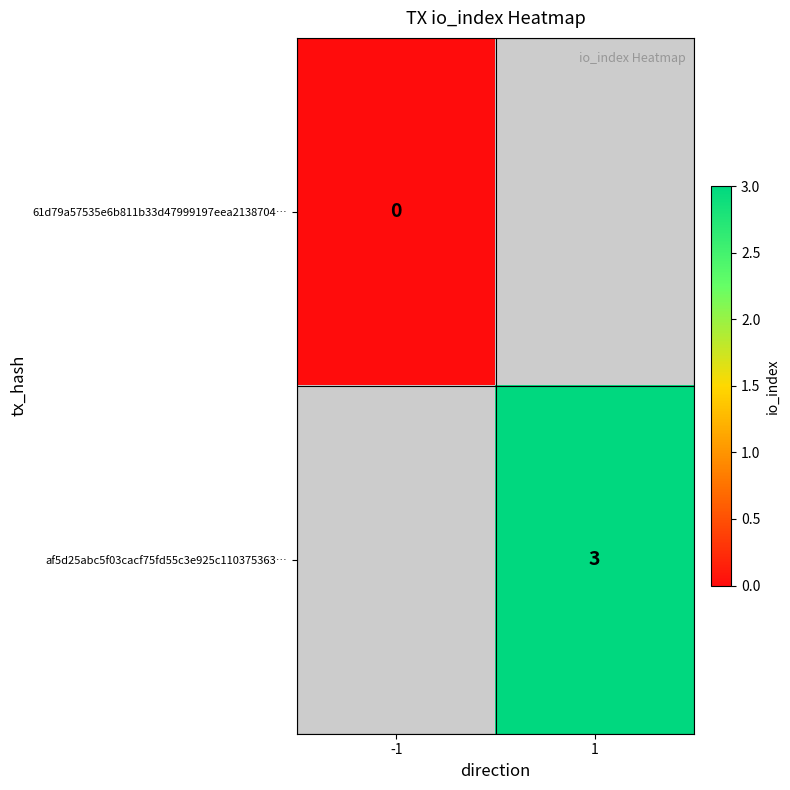

True or false: af5d25abc5f03cacf75fd55c3e925c110375363… has a value of 3 at 1.

True